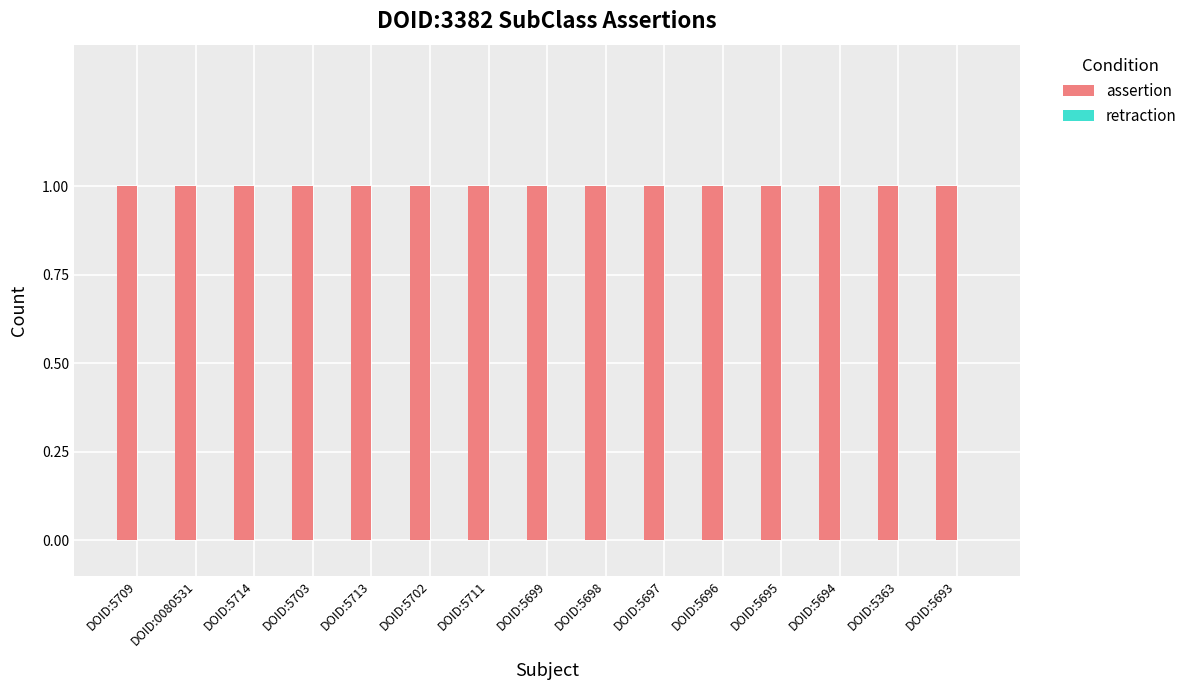

Reading right to left, transcribe all the data shown in this chart.

assertion: 1	1	1	1	1	1	1	1	1	1	1	1	1	1	1
retraction: 0	0	0	0	0	0	0	0	0	0	0	0	0	0	0